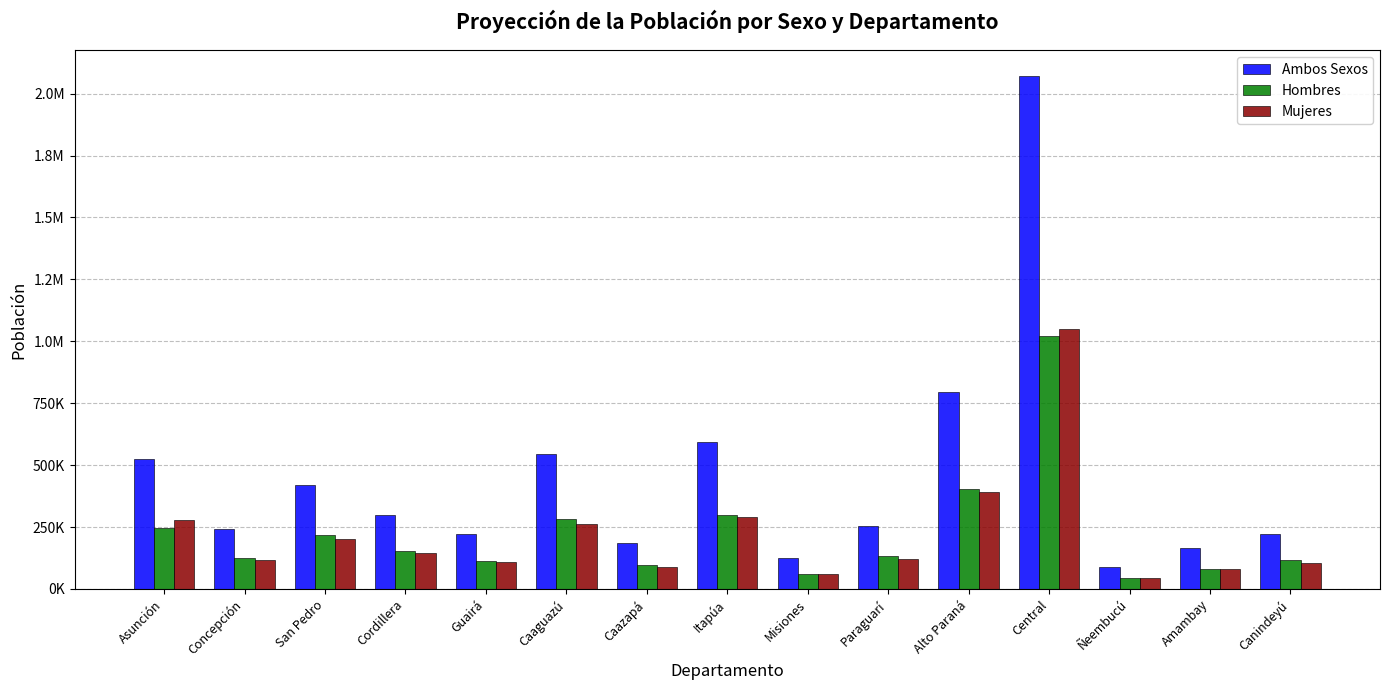

Rank the series at Canindeyú from lowest to highest value.

Mujeres, Hombres, Ambos Sexos